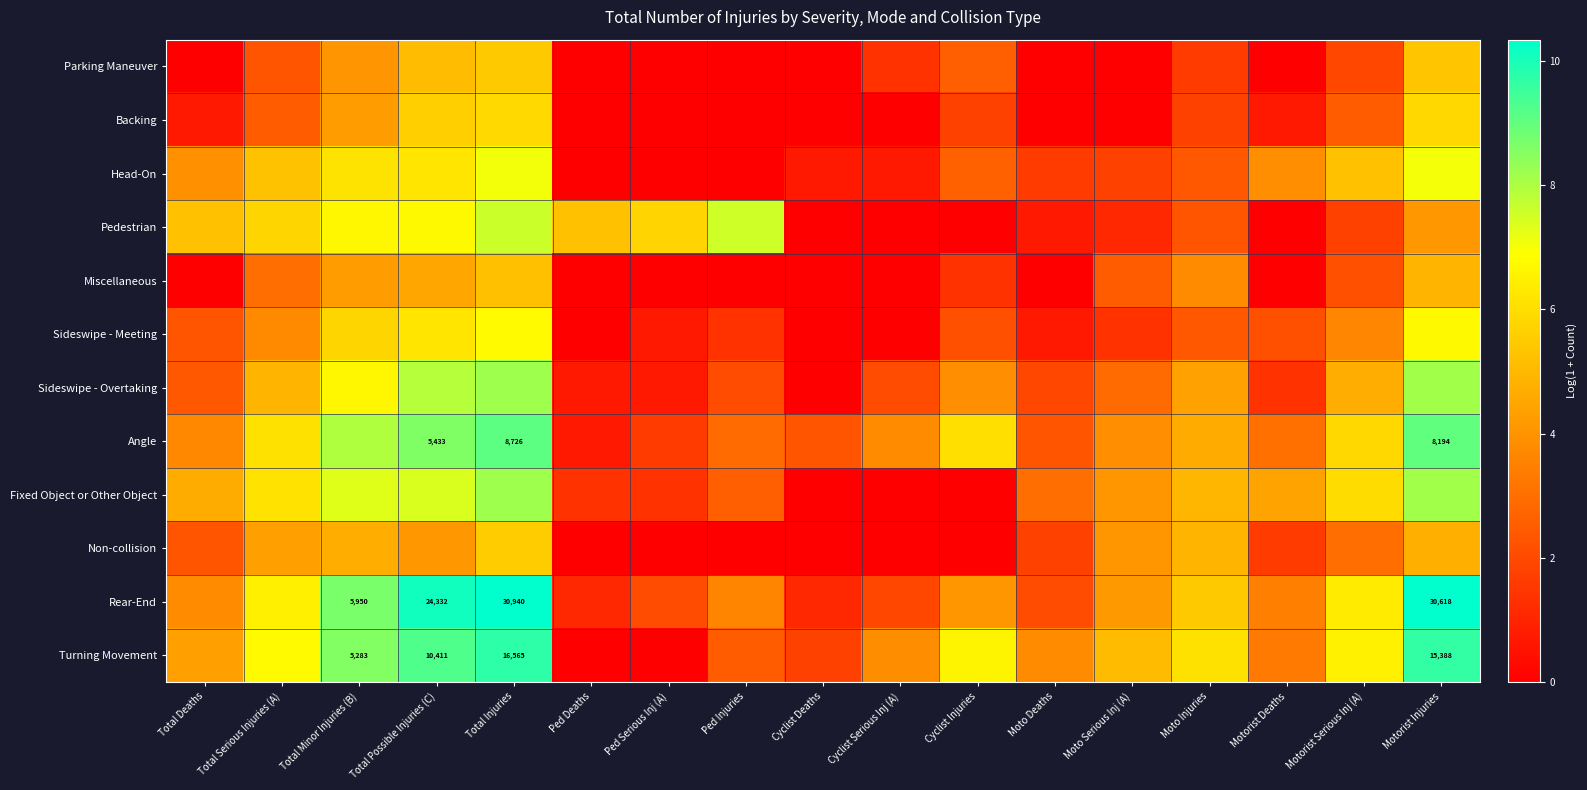

What is the sum of all Turning Movement values?

87.7